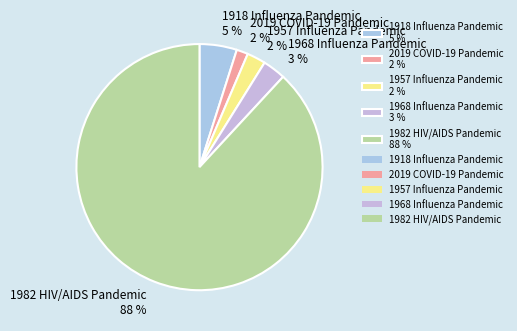

What is the ratio of the value at 1968 Influenza Pandemic 3 % to the value at 1918 Influenza Pandemic 5 %?

0.6